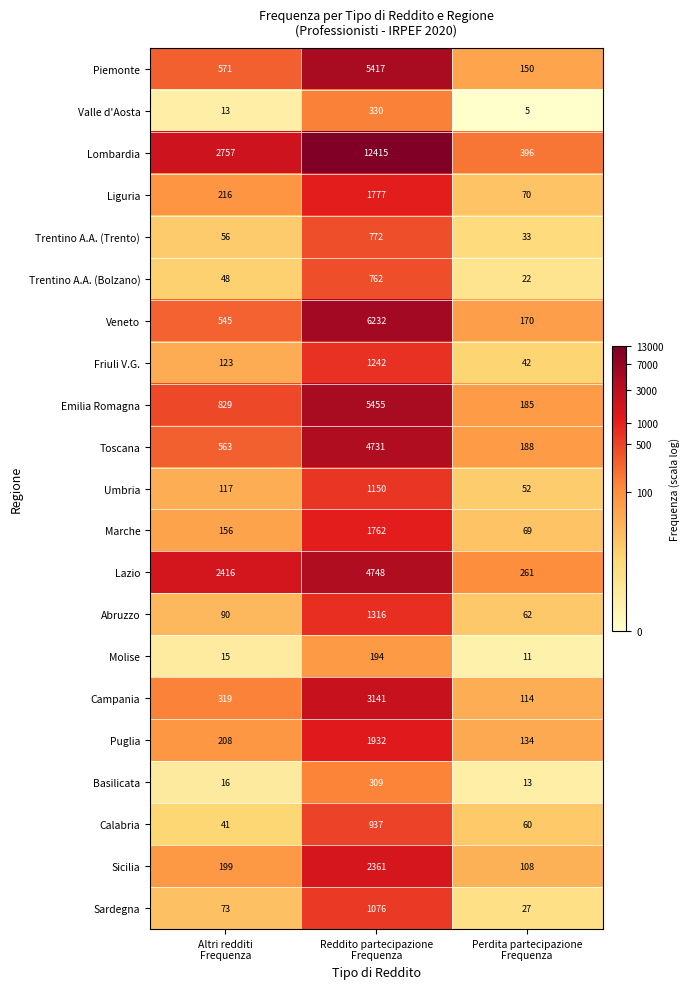

What is the sum of all Abruzzo values?

1468